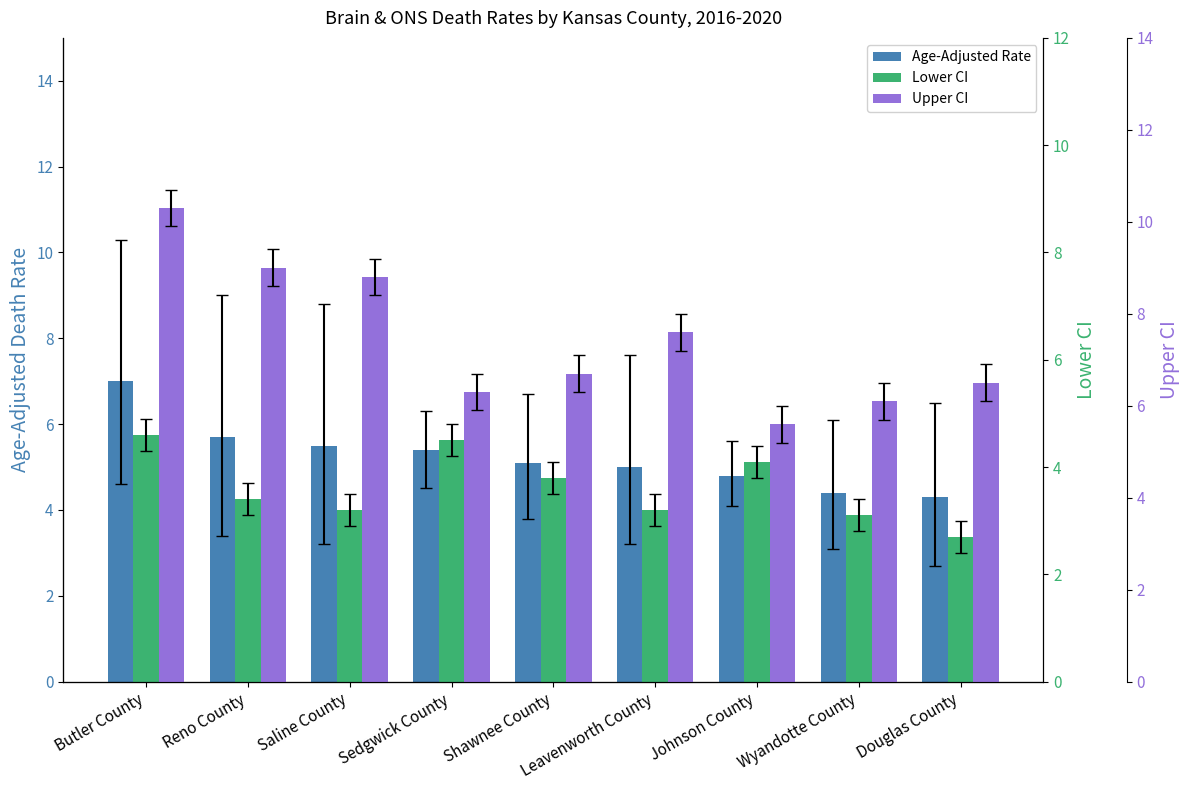

What is the difference between the highest and lowest values at Shawnee County?

2.9